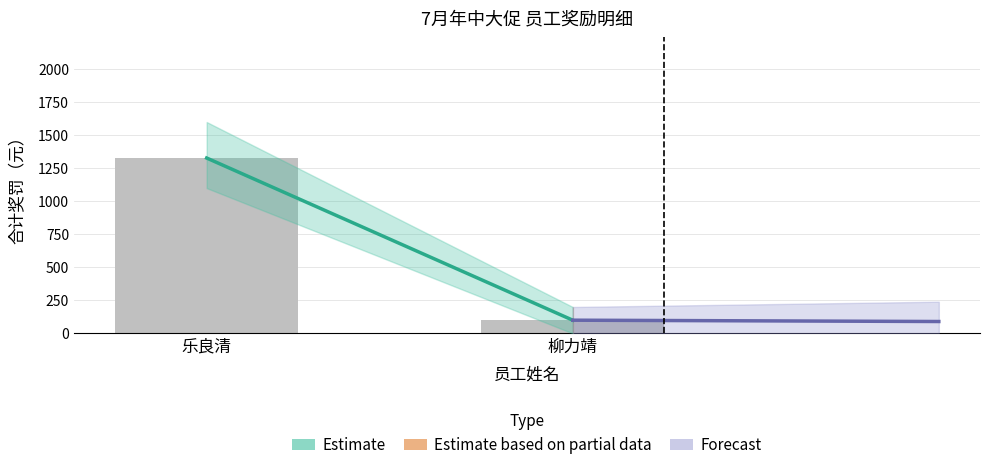

Reading left to right, extract all data points from this chart.

乐良清=1327.6	柳力靖=100.0